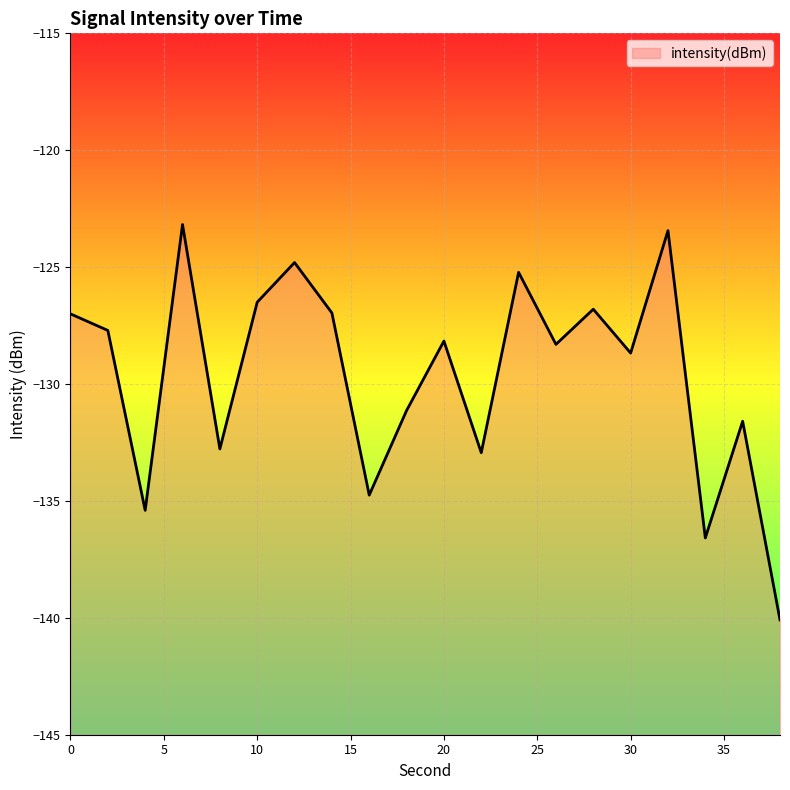

What is the difference between the second highest and minimum values?

16.7